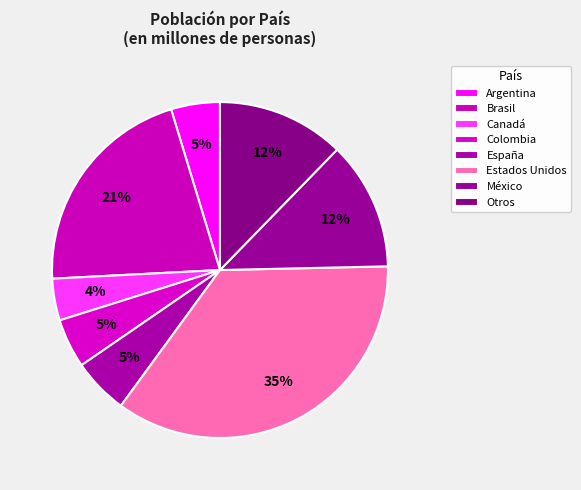

How many slices are in this pie chart?

8